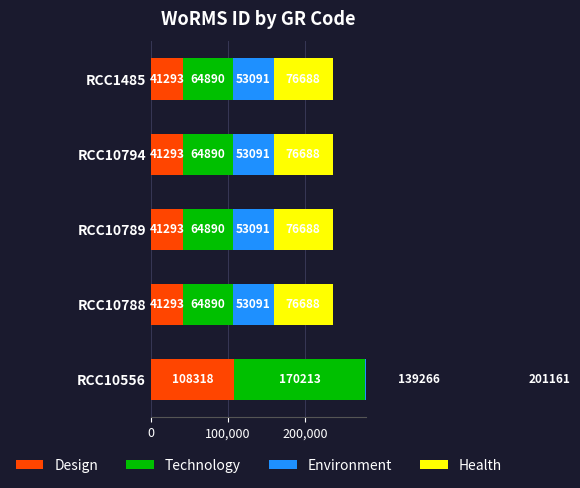

What is the spread (max minus min) of values at RCC10788?

35395